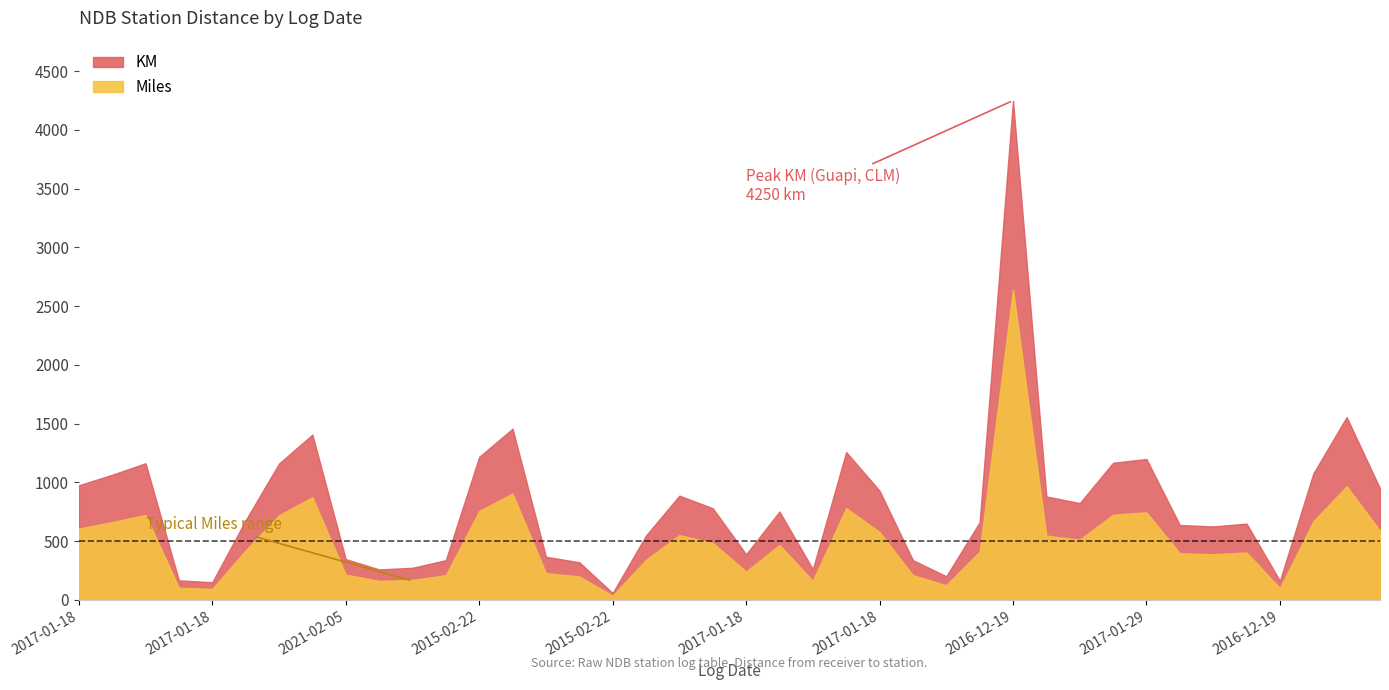

What are all the series names shown in the legend?

KM, Miles